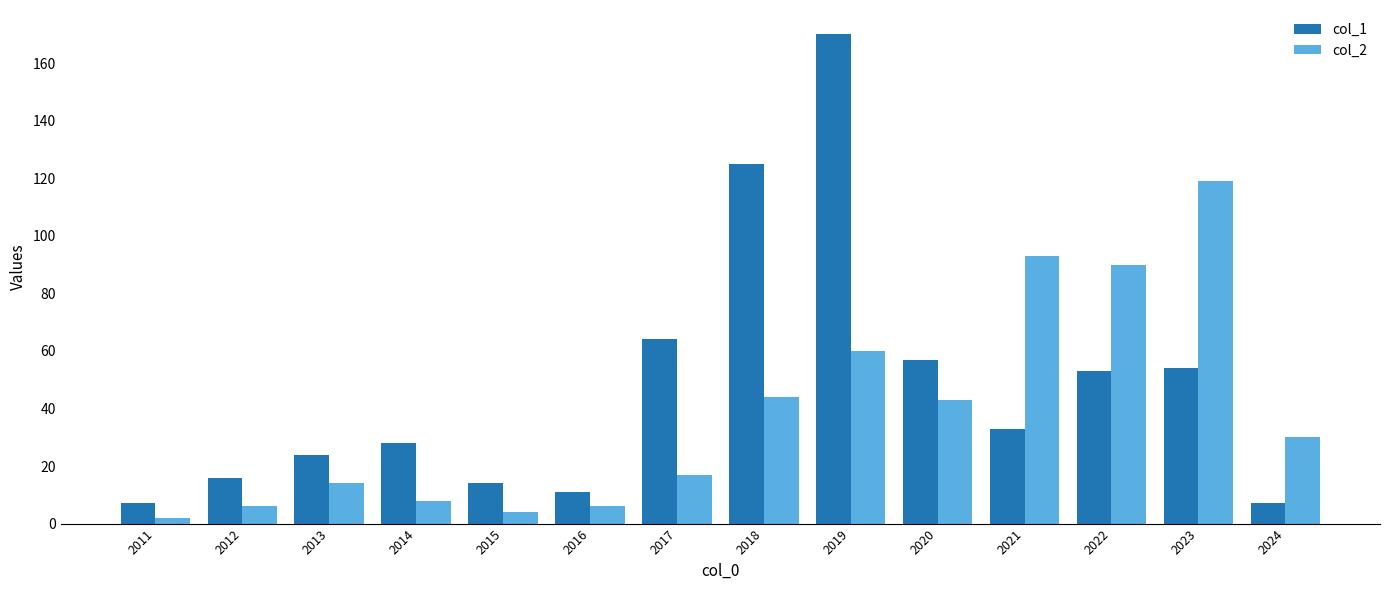

List the series in order of their peak value, highest first.

col_1, col_2